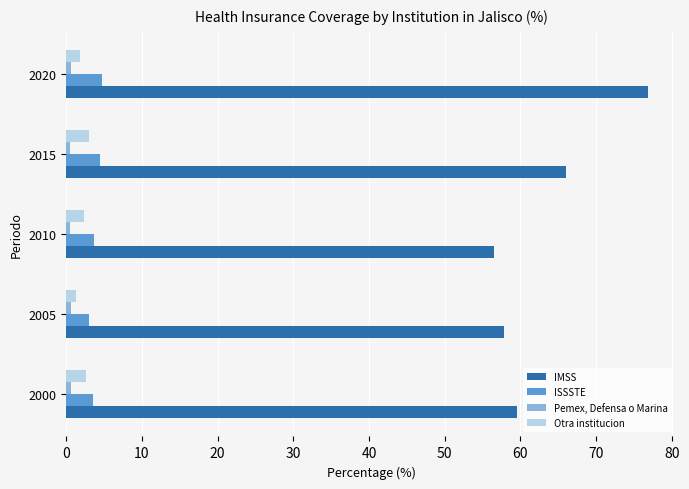

What is the difference between the maximum and second lowest values in the IMSS series?

19.0